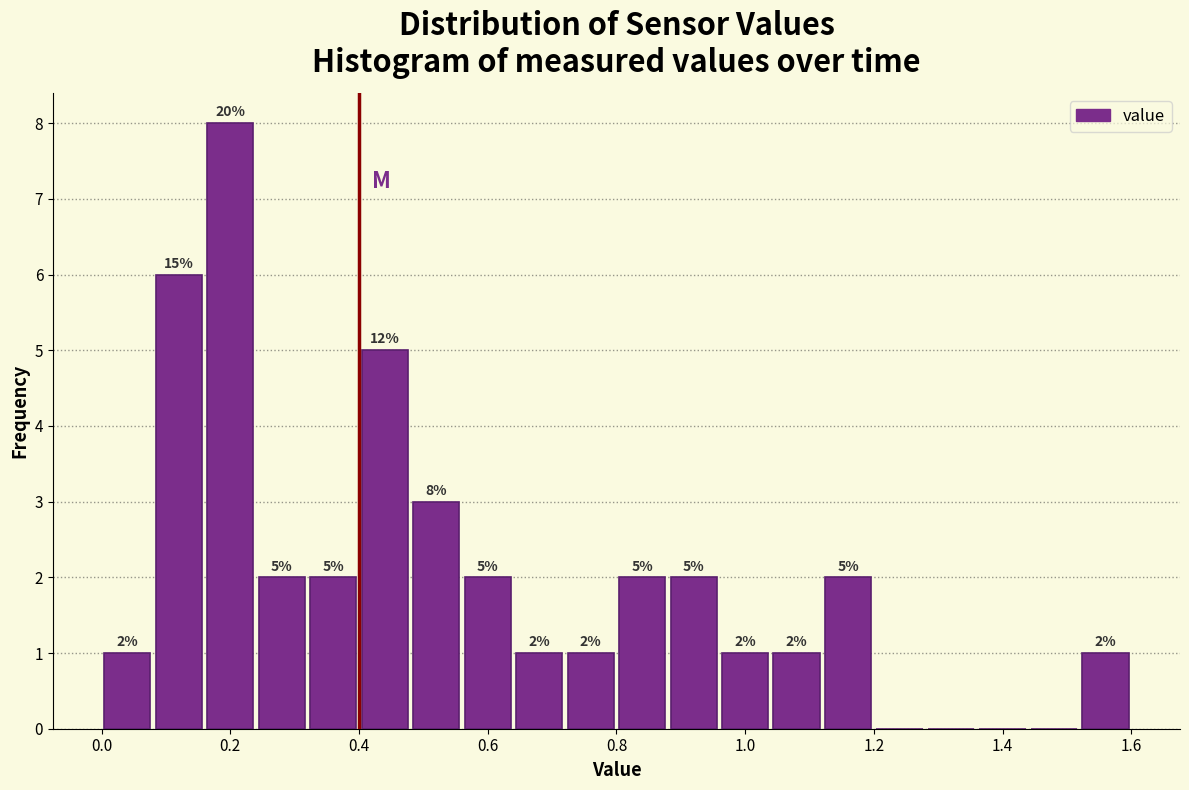

Which range on the x-axis has the tallest bar?

0.16 to 0.24